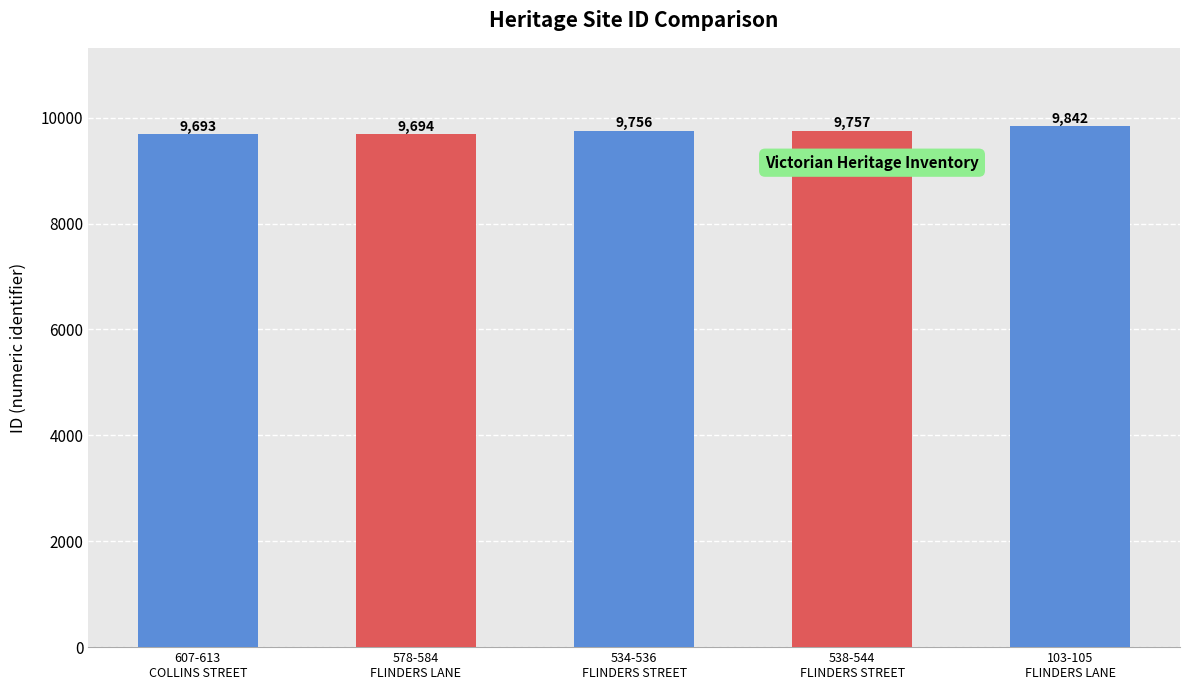

What is the smallest value displayed?

9693